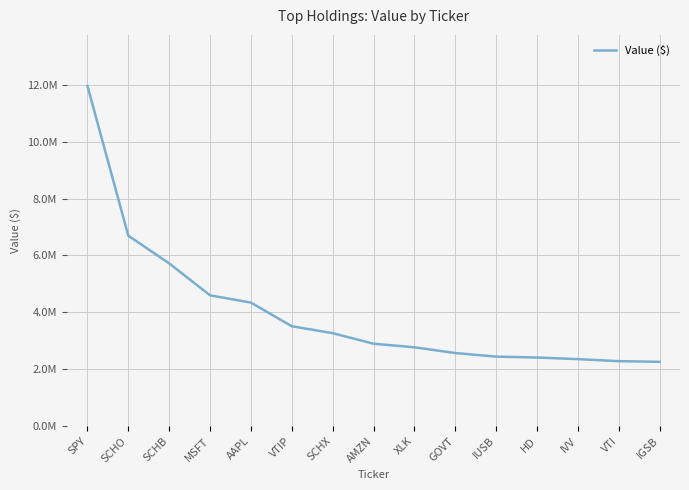

Does the chart display data point markers on the line(s)?

No